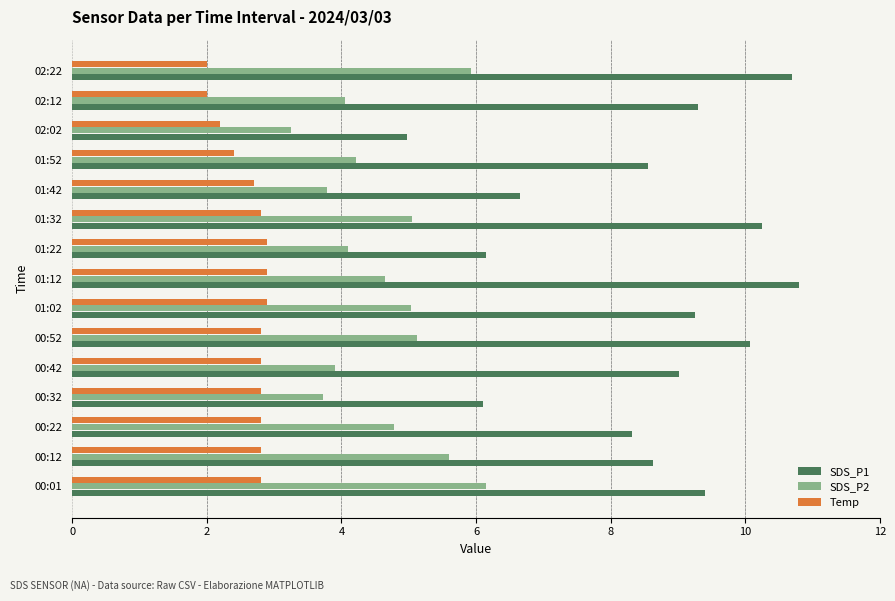

Which series has the widest spread of values?

SDS_P1